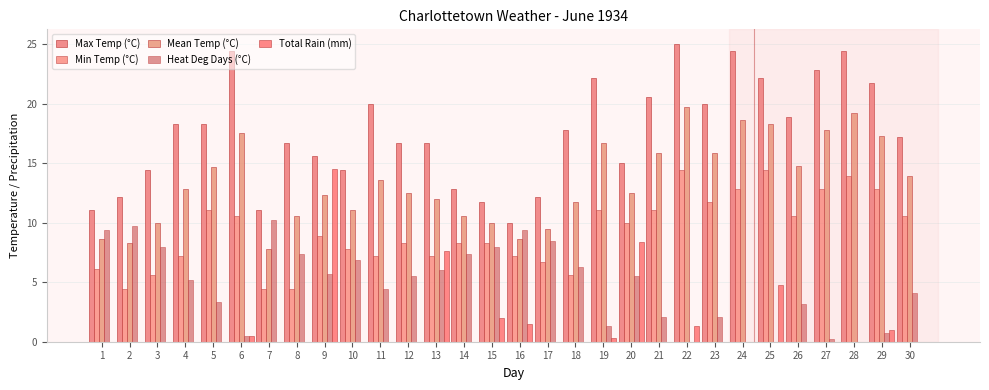

How many values in the Heat Deg Days (°C) series exceed 5?

16